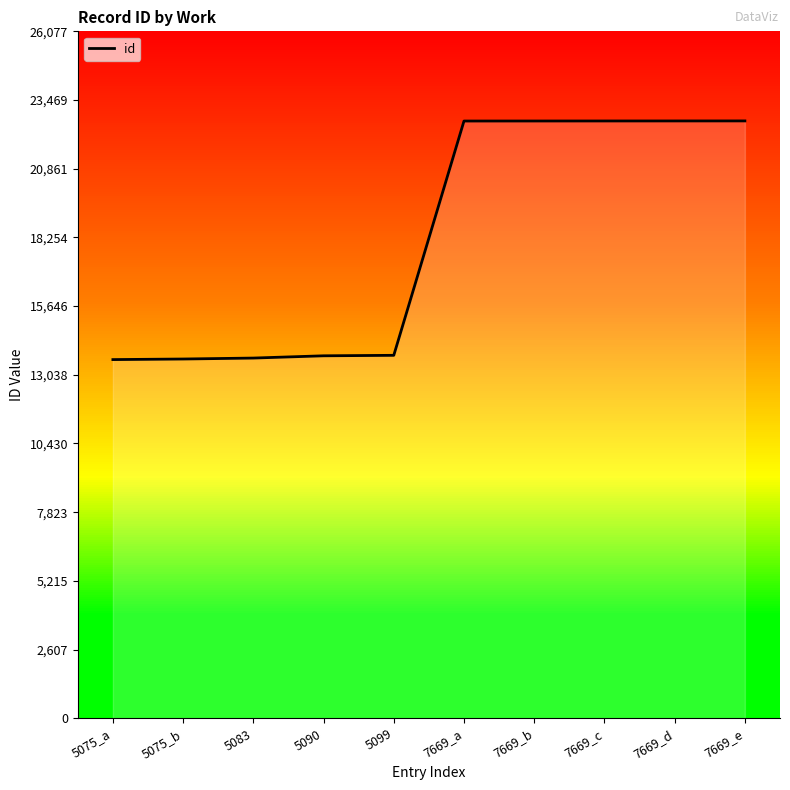

Approximately how many times larger is the value at 5090 compared to 5075_a?

1.0